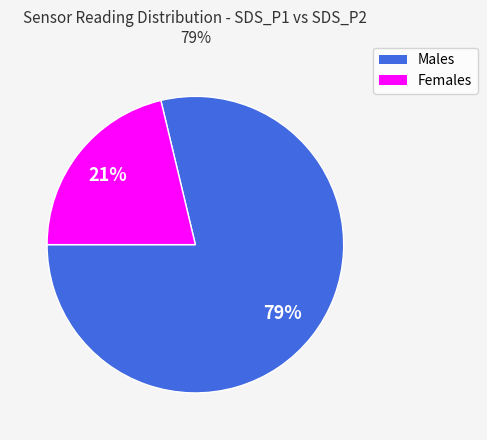

Which category has the biggest portion of the pie?

Males